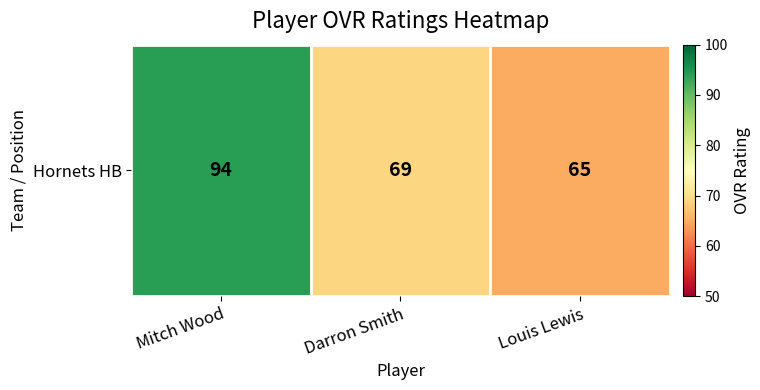

Reading left to right, extract all data points from this chart.

94	69	65